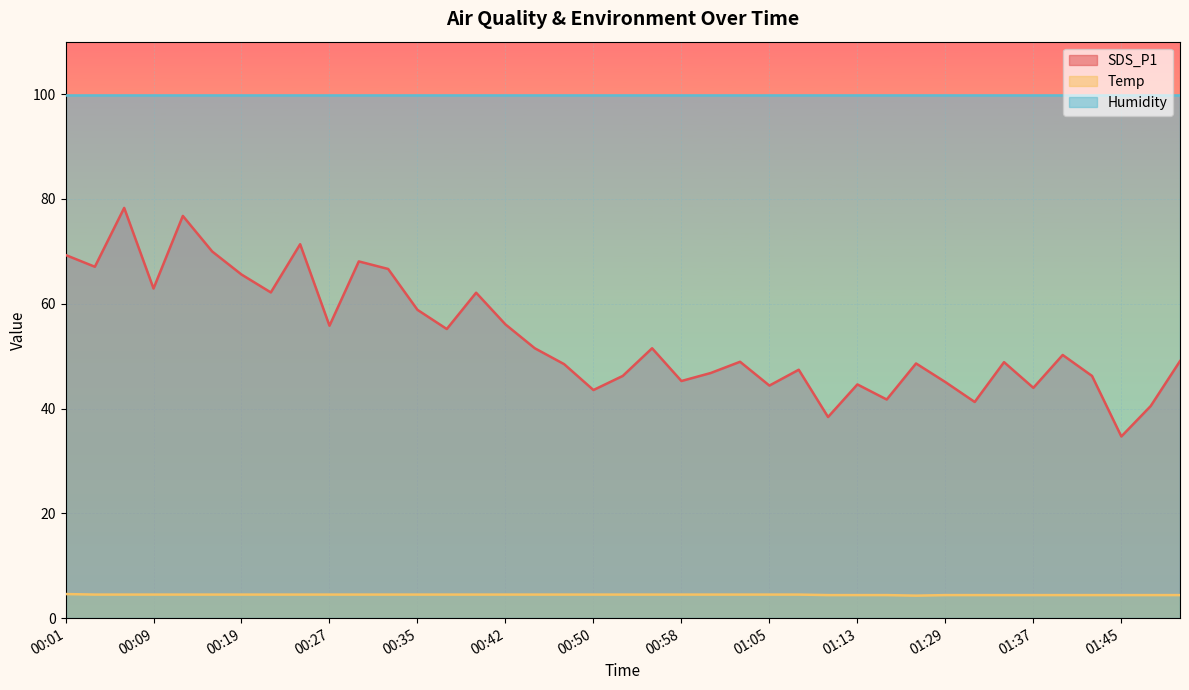

Count the number of categories in the chart.

39